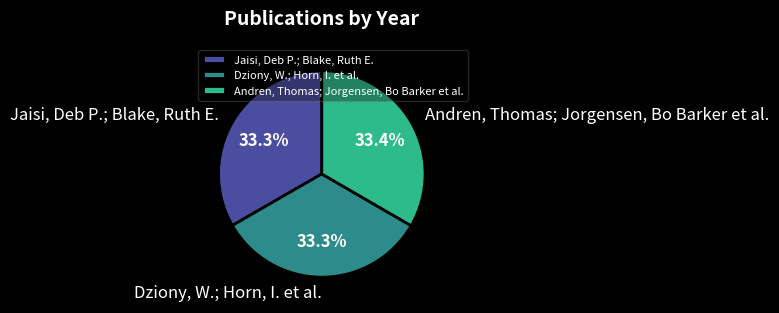

To the nearest percent, what is the average slice percentage?

33%